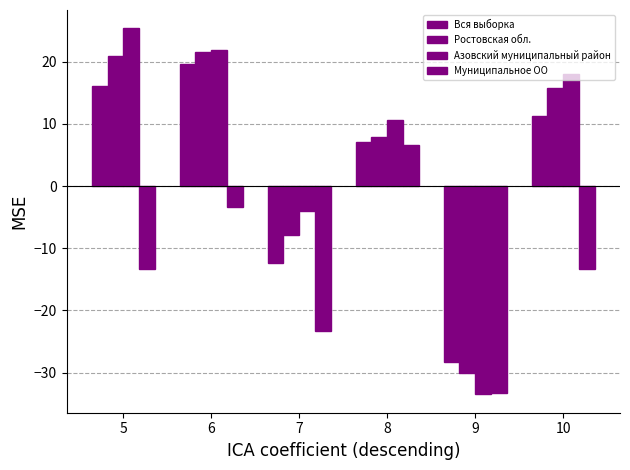

Which category has the highest value across all series?

5